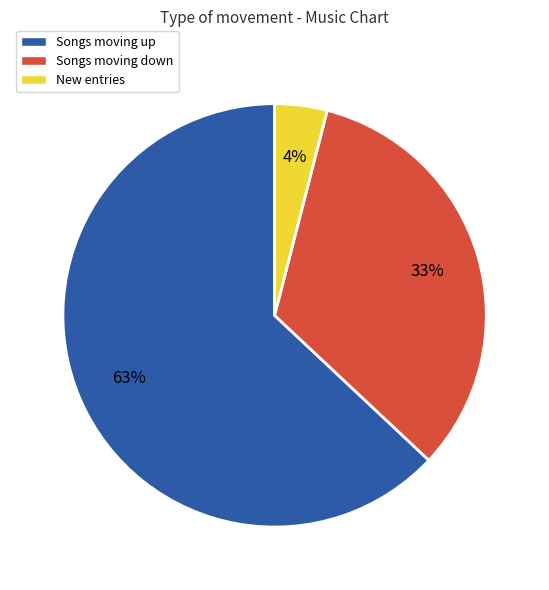

Is there a majority slice in this chart?

Yes